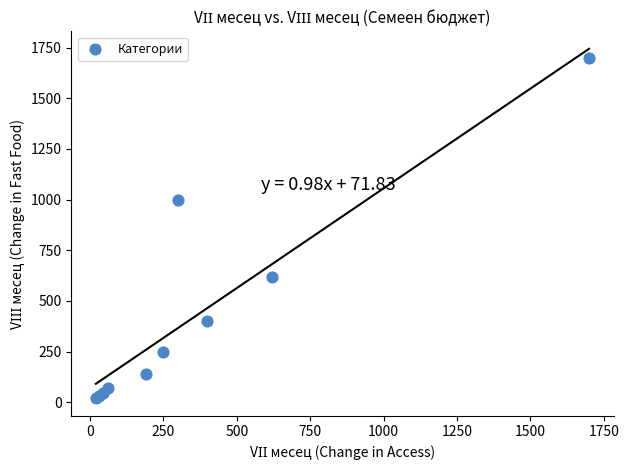

What Y value in the scatter plot is closest to 860?

1000